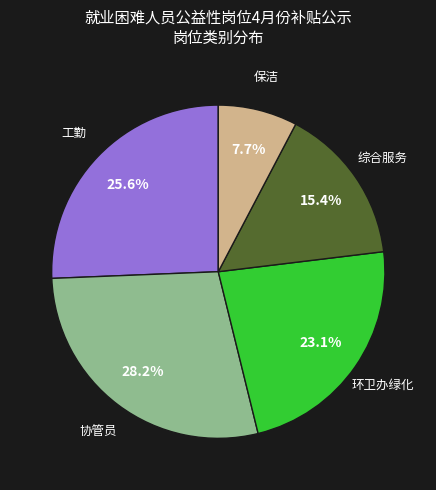

Does any single category account for the majority?

No